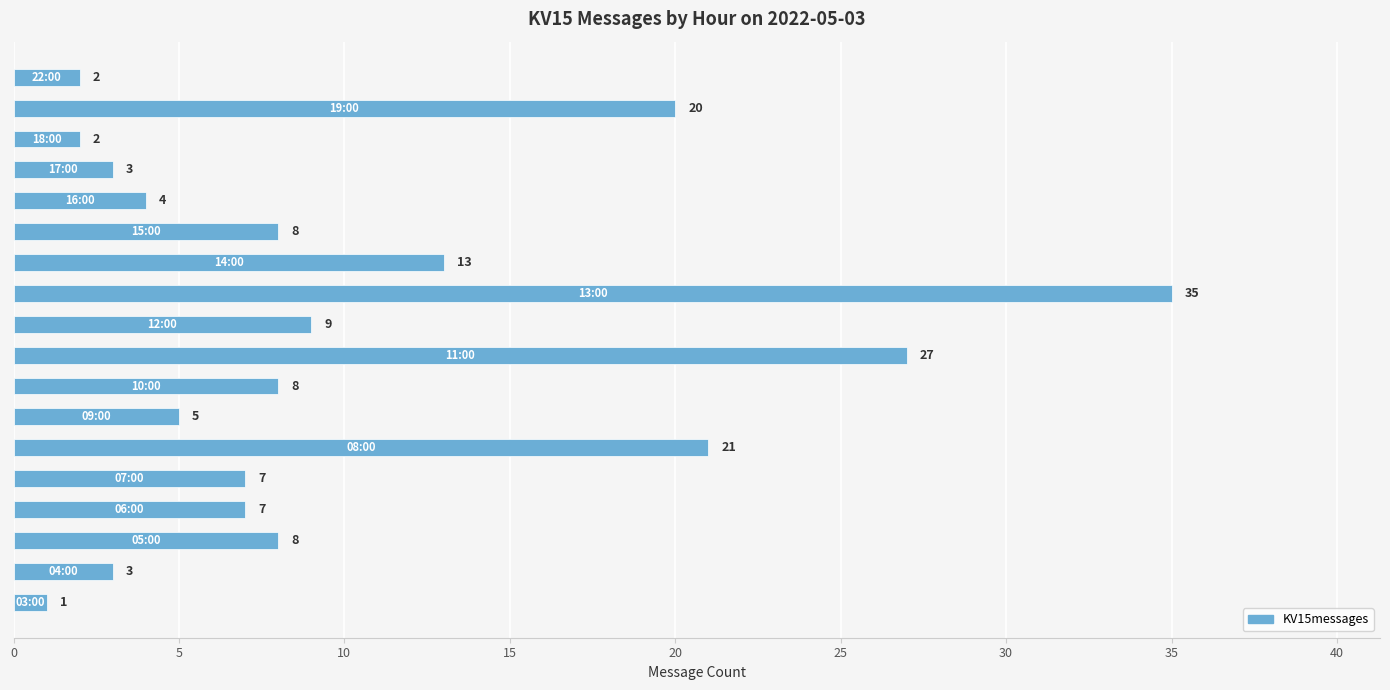

What is the average value?

10